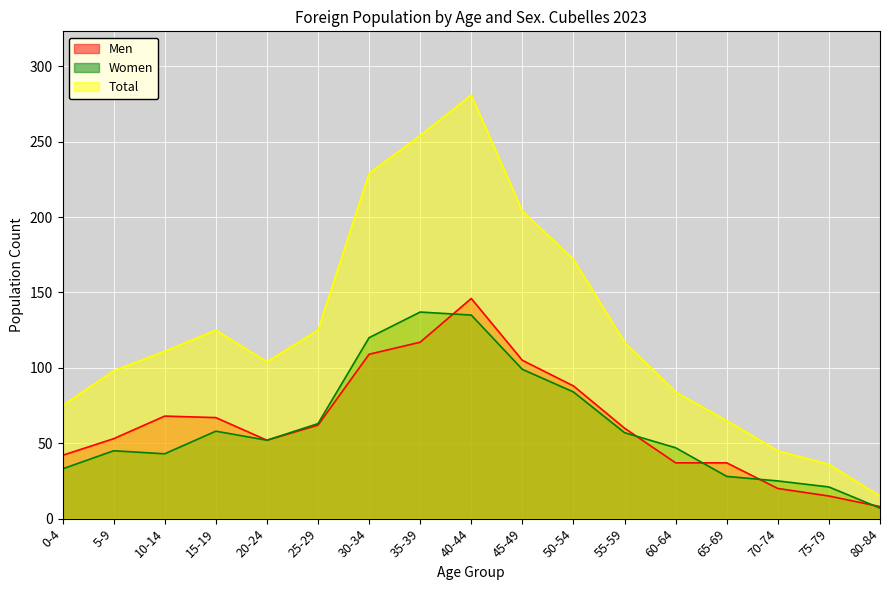

Reading left to right, what are all the values shown in this chart?

Men: 42	53	68	67	52	62	109	117	146	105	88	60	37	37	20	15	8
Women: 33	45	43	58	52	63	120	137	135	99	84	57	47	28	25	21	7
Total: 75	98	111	125	104	125	229	254	281	204	172	117	84	65	45	36	15